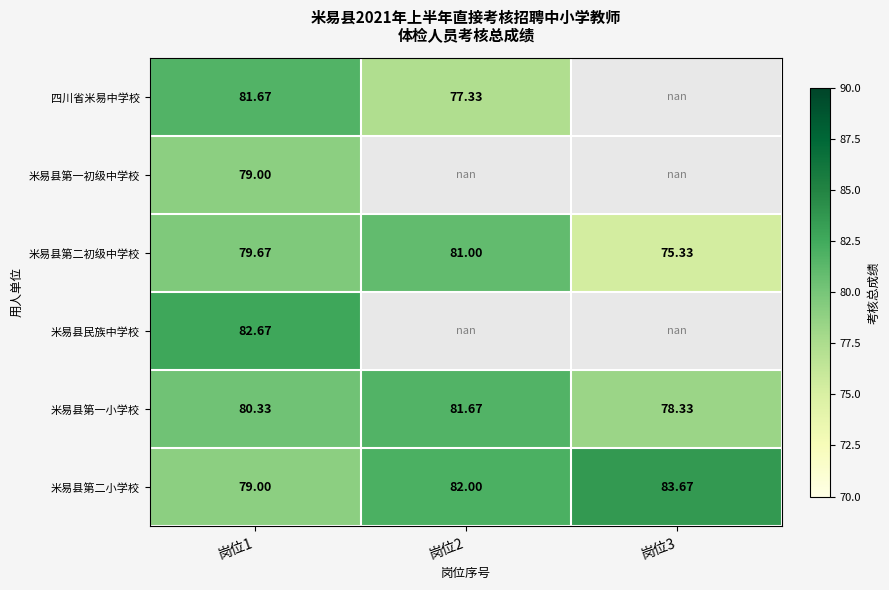

Which has a higher value, 岗位2 or 岗位3?

岗位3